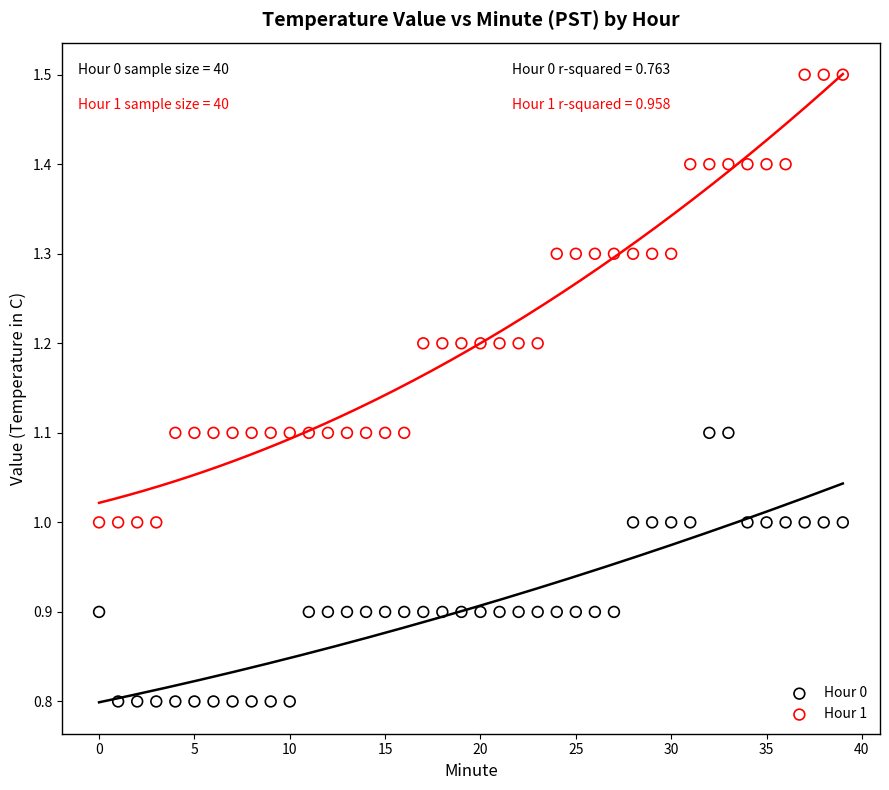

Which series has the largest Y range (max minus min)?

Hour 1